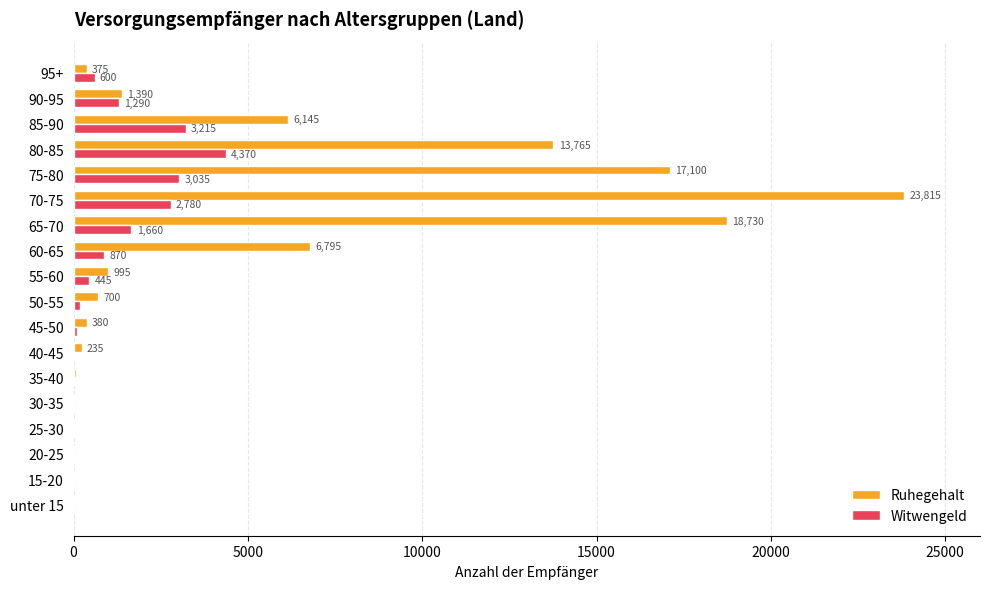

How many series are shown in this chart?

2